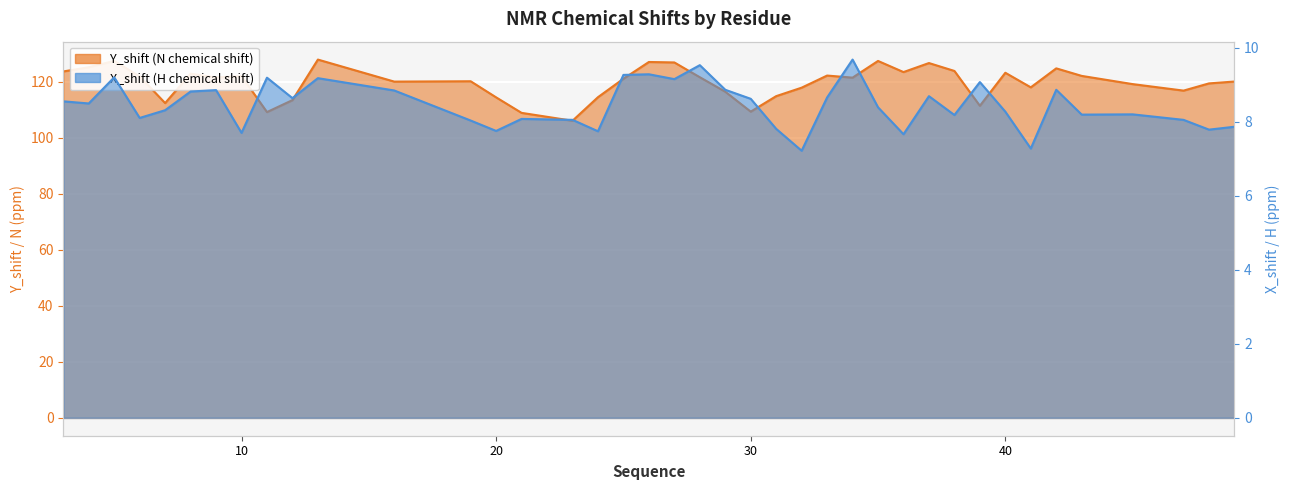

The value of Y_shift at 48 is 37.0. True or false?

False